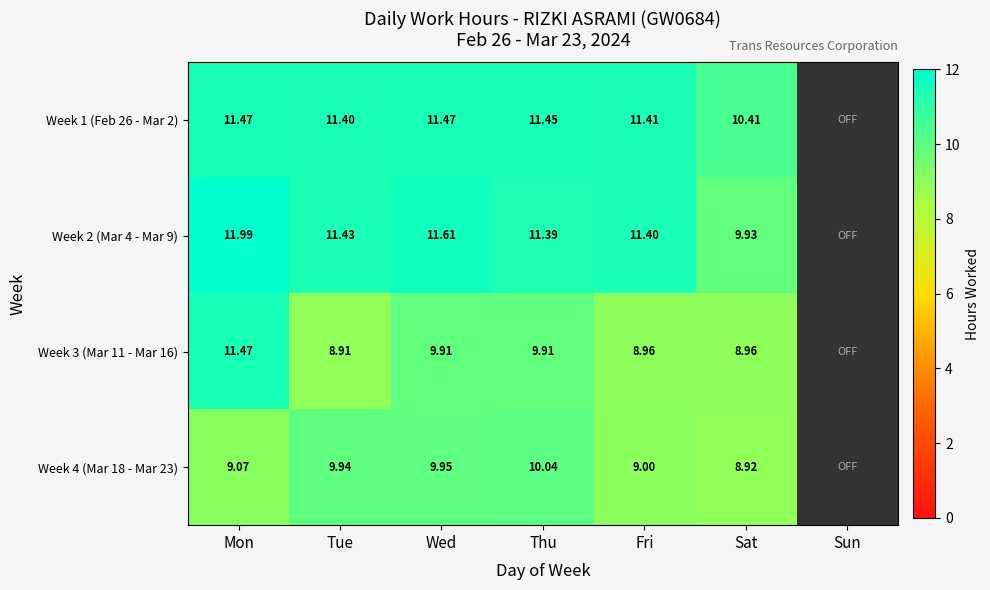

Is the value of Week 1 (Feb 26 - Mar 2) at Thu greater than the value of Week 3 (Mar 11 - Mar 16) at Thu?

Yes